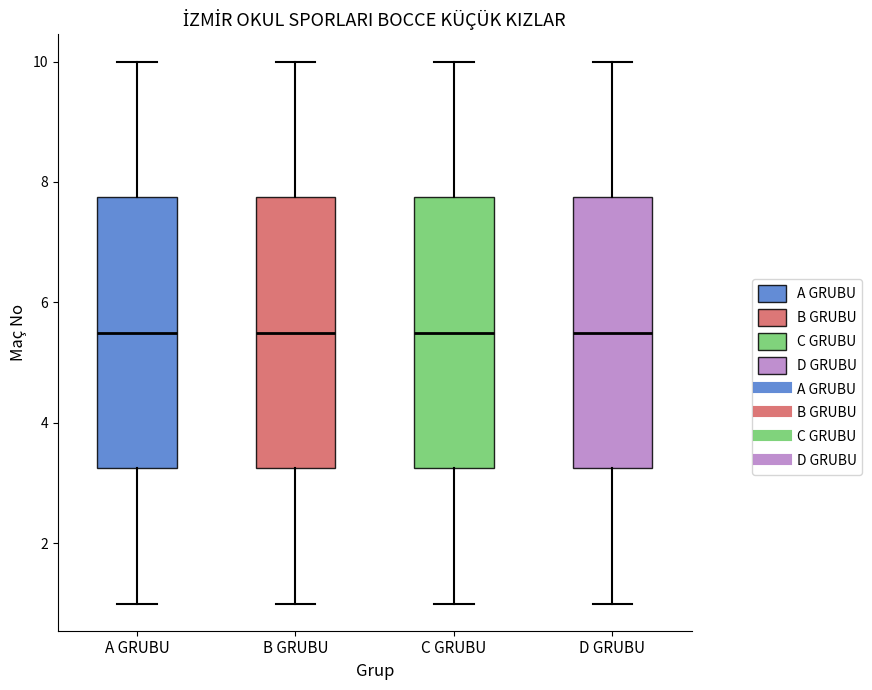

Reading left to right, transcribe this box plot: for each box, give where its median line is, the range the box spans, and where its two whiskers end, as read against the y-axis. The values are not printed on the chart, so give them approximately, as read against the axis.

A GRUBU: median 5.6, box 3.2 to 7.8, whiskers 1.0 to 10.0
B GRUBU: median 5.6, box 3.2 to 7.8, whiskers 1.0 to 10.0
C GRUBU: median 5.6, box 3.2 to 7.8, whiskers 1.0 to 10.0
D GRUBU: median 5.6, box 3.2 to 7.8, whiskers 1.0 to 10.0